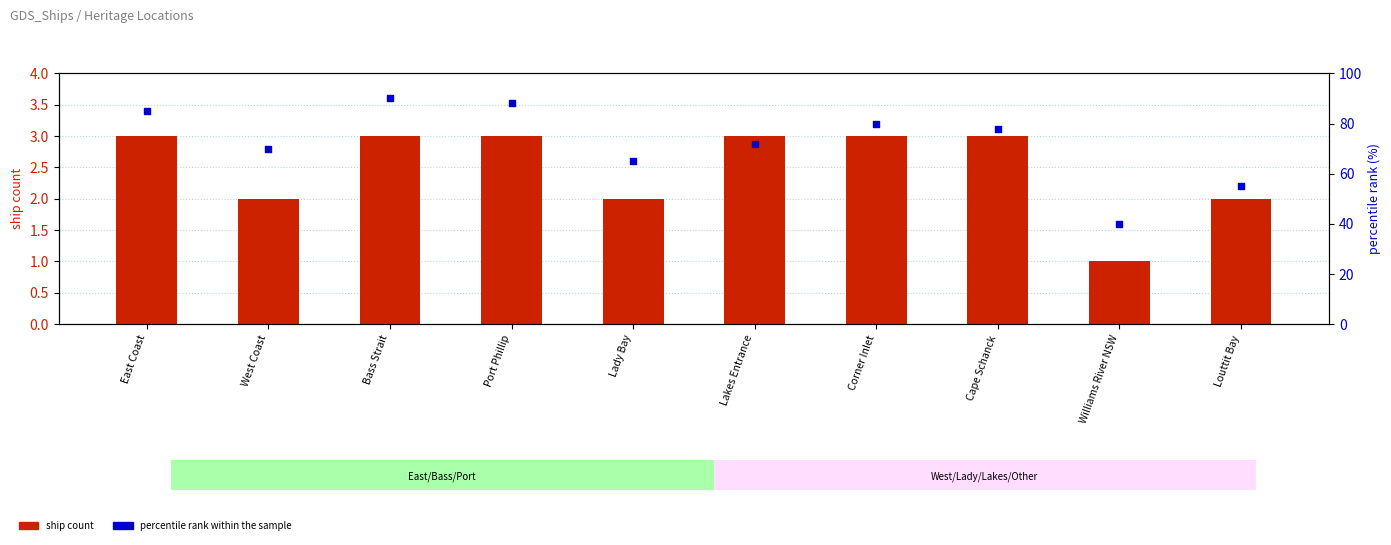

At which category is the sum across all series the highest?

Bass Strait